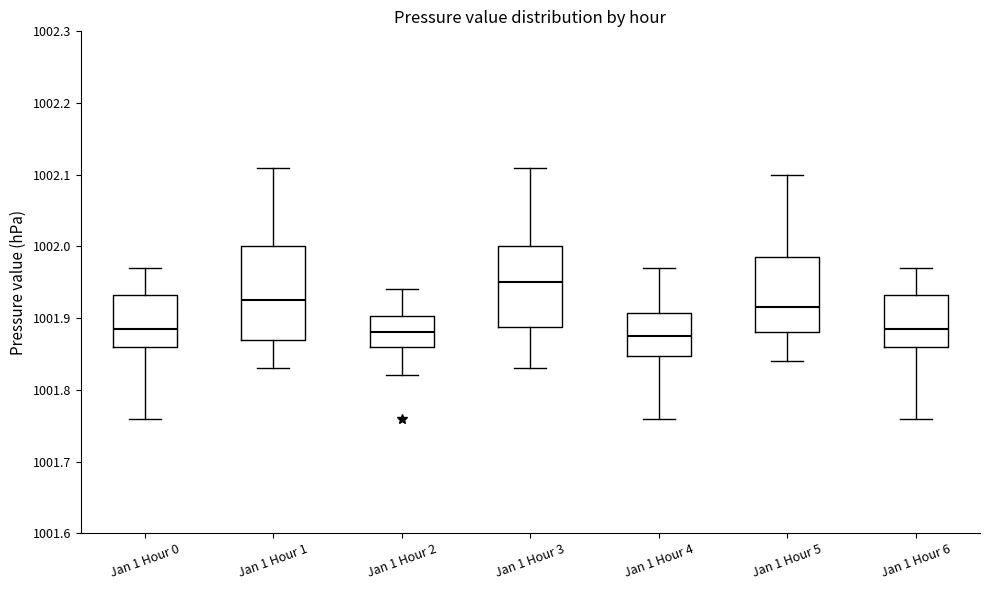

Where does the lower whisker of the box for Jan 1 Hour 6 end on the y-axis? The values are not printed on the chart, so give them approximately, as read against the axis.

1001.76